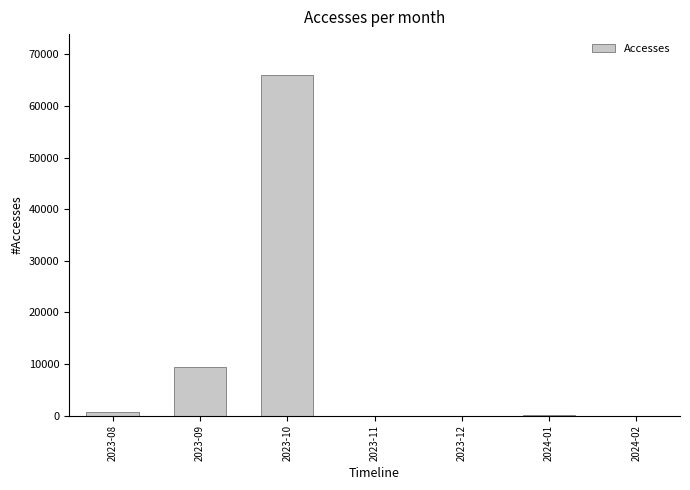

At which category does the chart reach its peak across all series?

2023-10